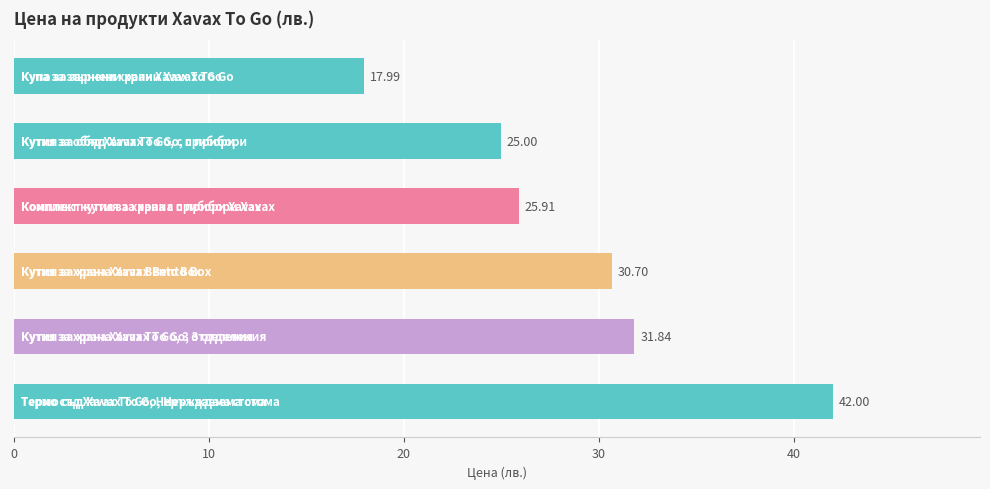

What is the sum of all values?

173.4